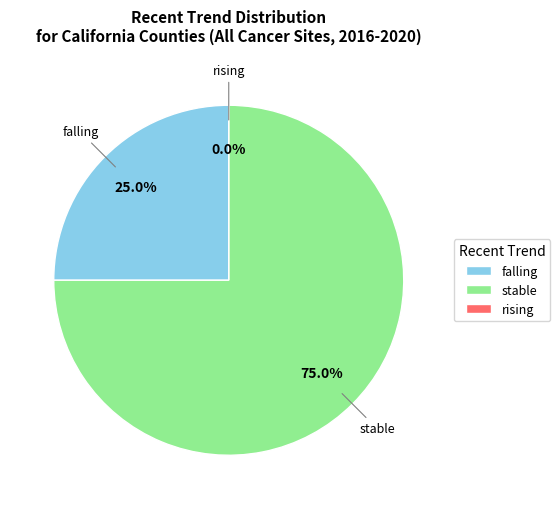

Is it true that stable is 63% of the pie?

False